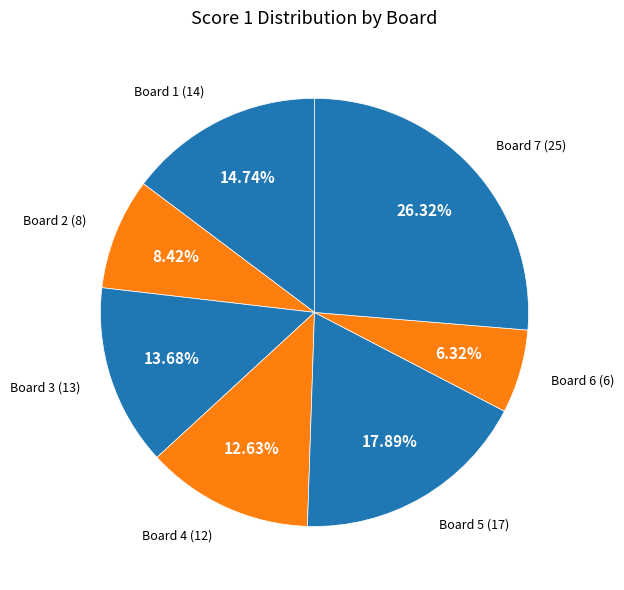

What is the smallest slice in the pie chart?

Board 6